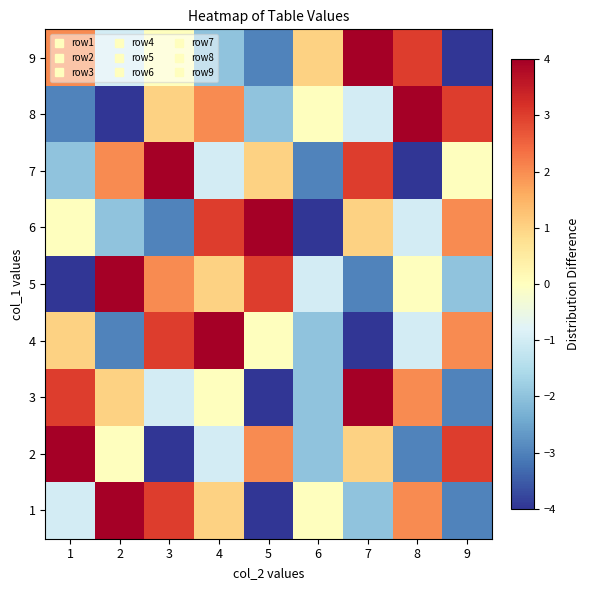

Between 8 and 4, which is larger?

8